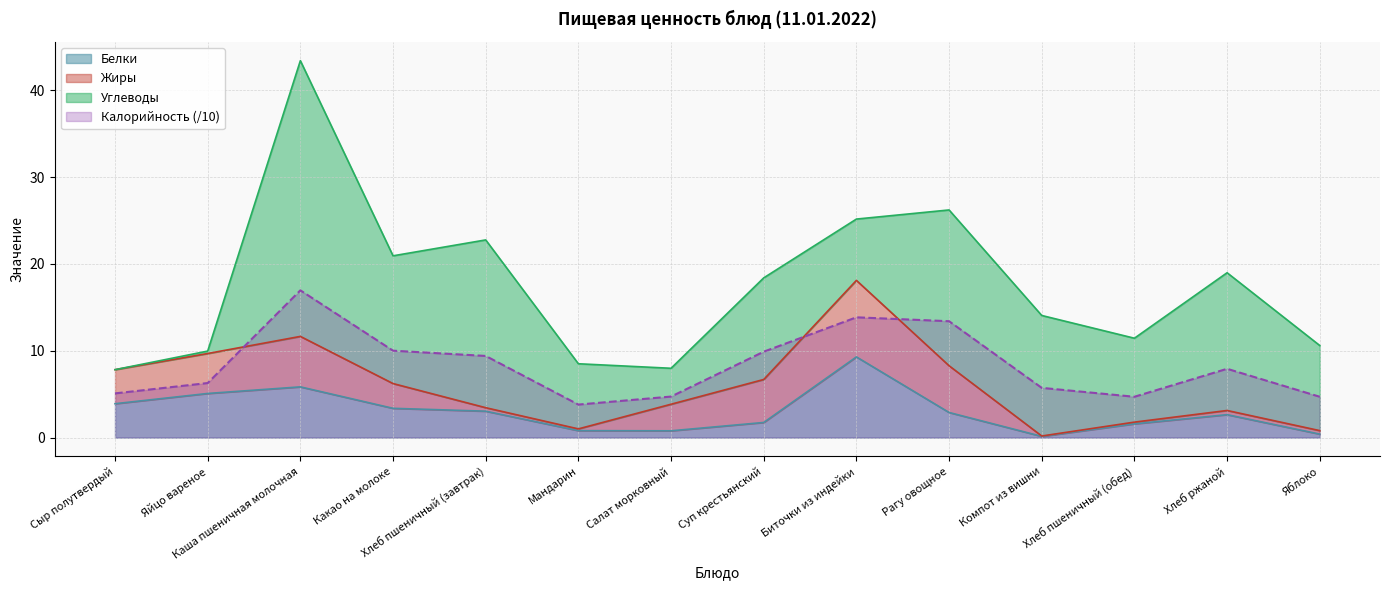

What is the difference between the second highest and minimum values in the Белки series?

5.7